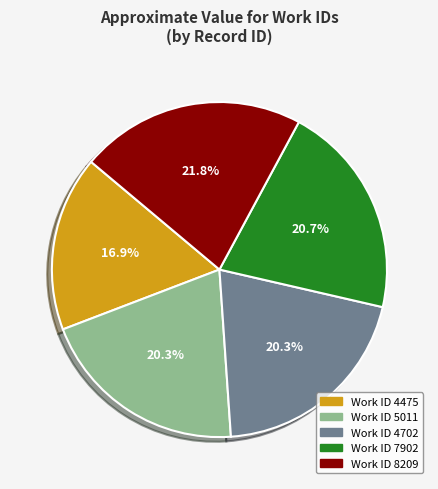

Does any single category account for the majority?

No